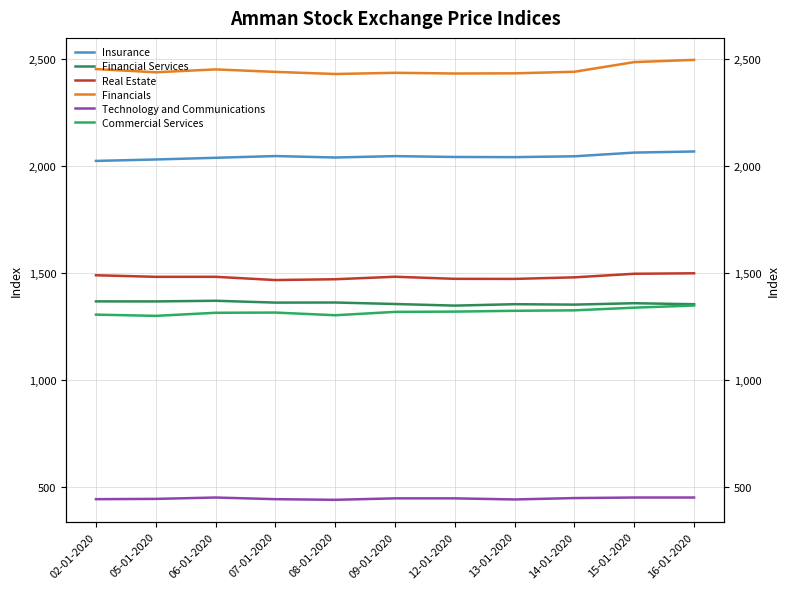

What is the sum of all Technology and Communications values?

4883.2